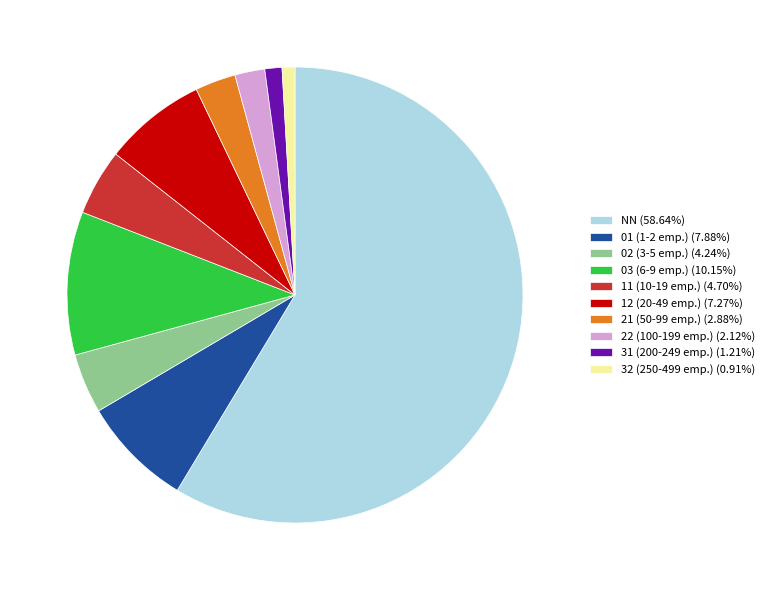

Is there any slice that represents more than half of the pie?

Yes